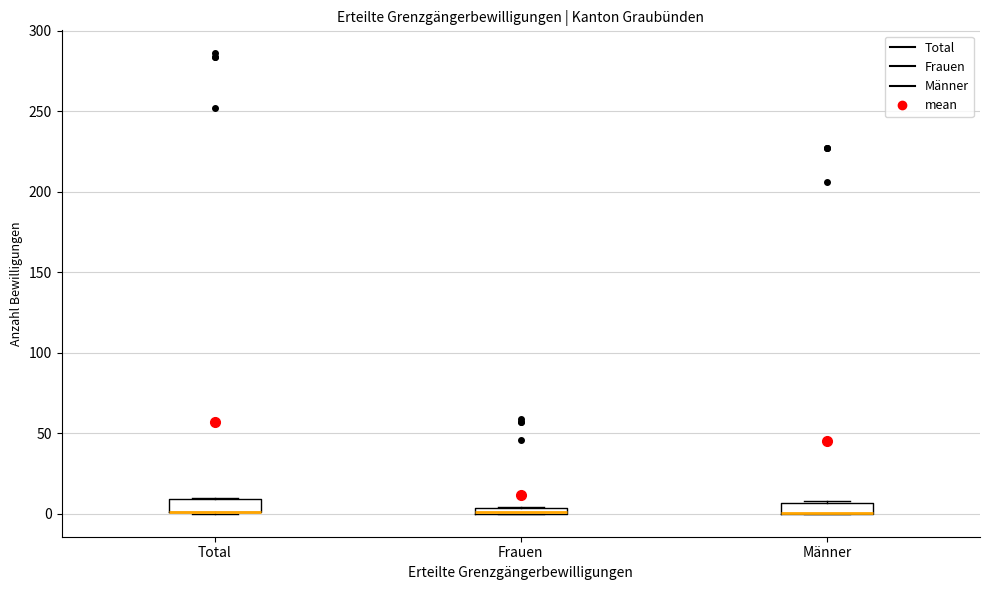

Where is the upper edge of the box for Männer on the y-axis? The values are not printed on the chart, so give them approximately, as read against the axis.

5